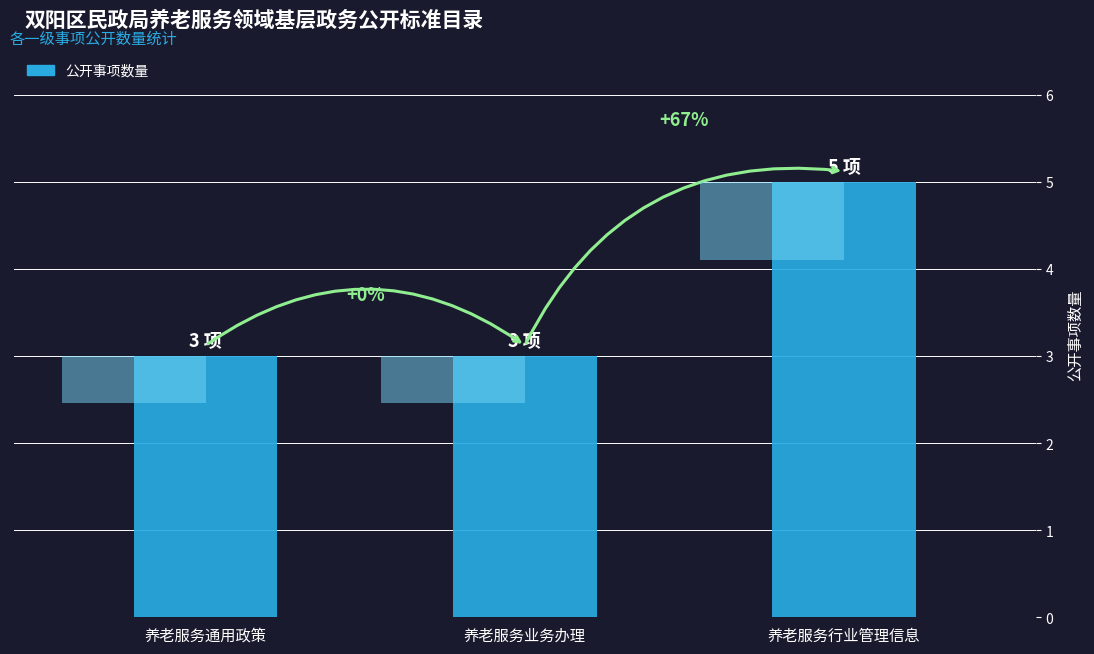

Reading left to right, list all the values displayed in this chart.

3	3	5